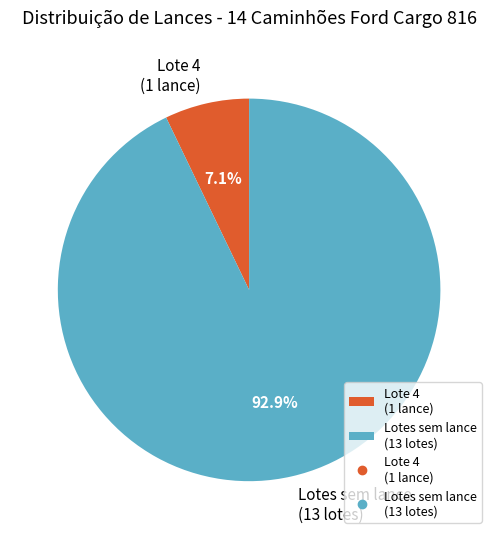

How many slices are in this pie chart?

2